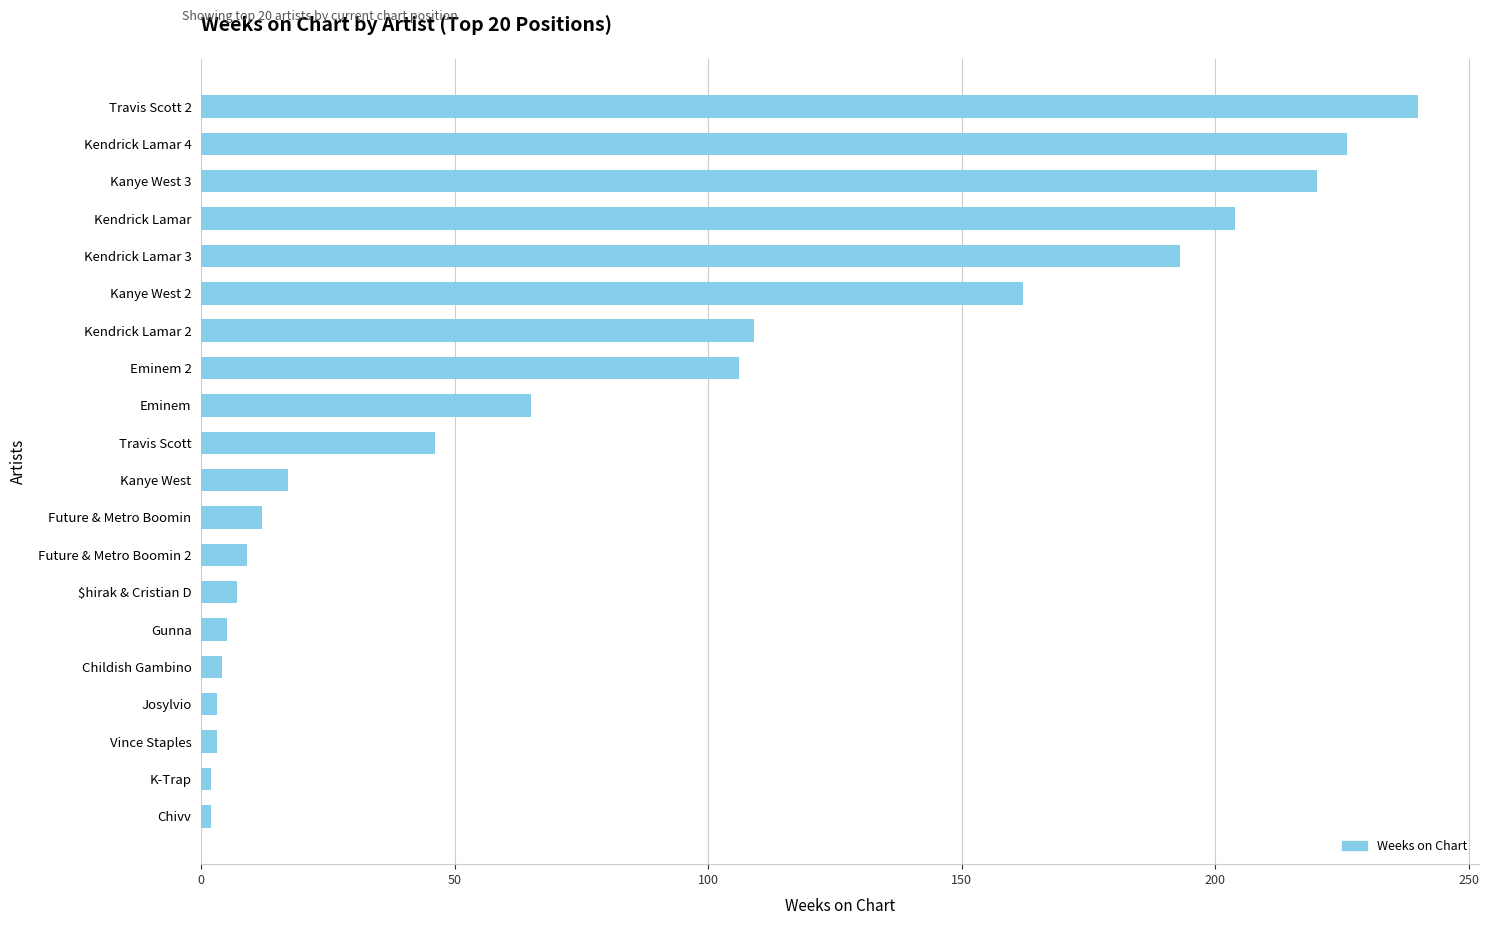

What is the ratio of the value at Kanye West 2 to the value at Travis Scott?

3.5